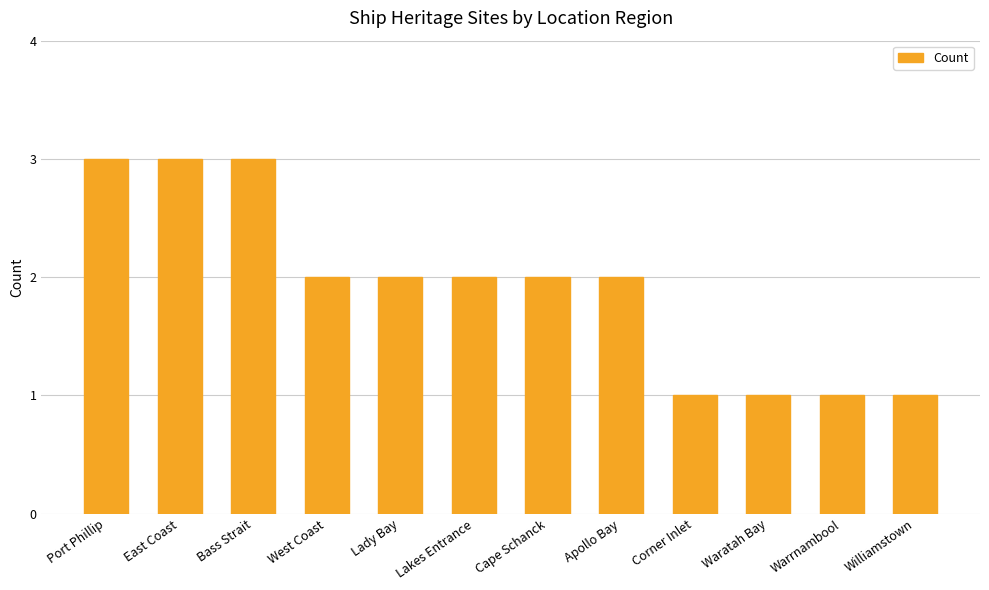

What is the greatest value displayed?

3